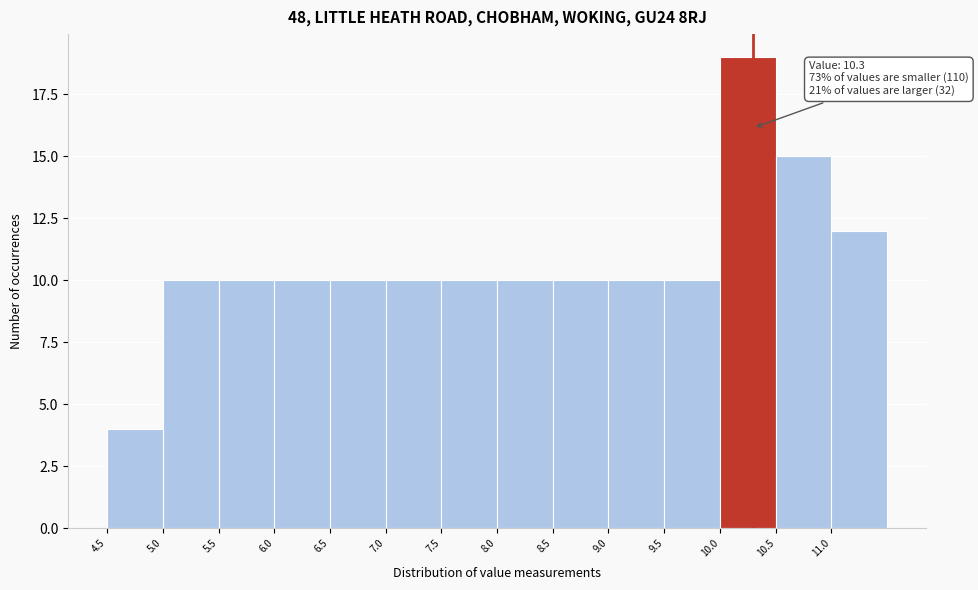

Which range on the x-axis has the tallest bar?

10.0 to 10.5